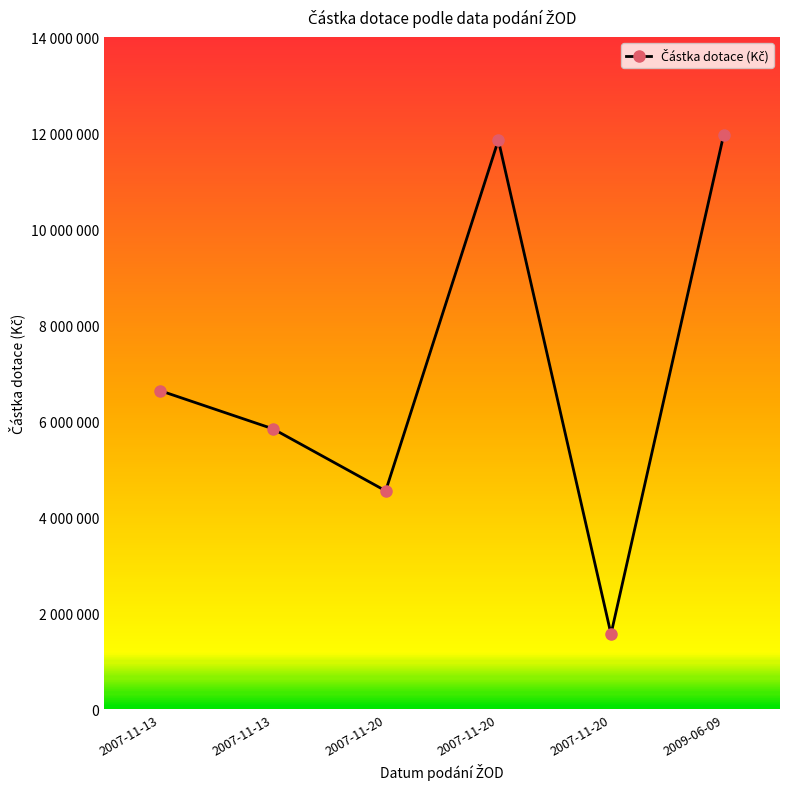

Is this an area chart (filled region under the line)?

No